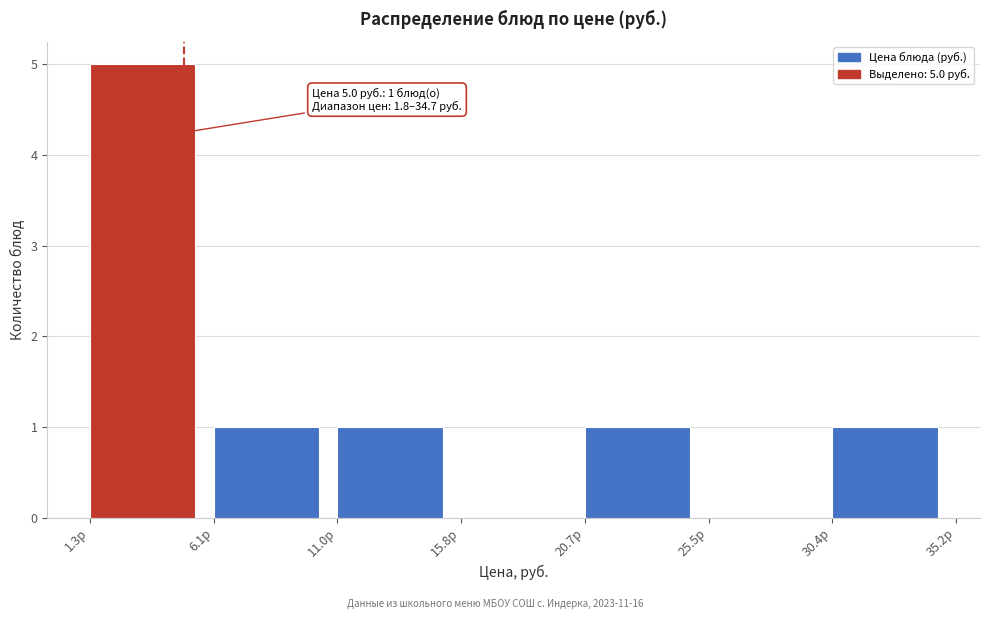

Which range on the x-axis has the tallest bar?

1.5 to 6.0